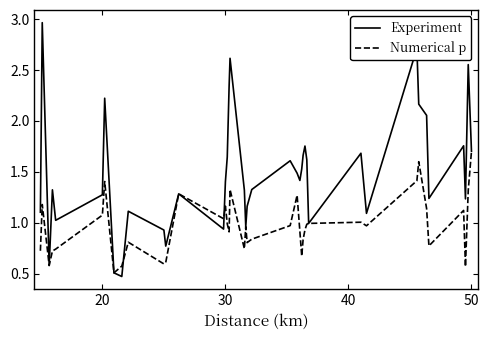

What is the minimum value for Experiment?

0.5